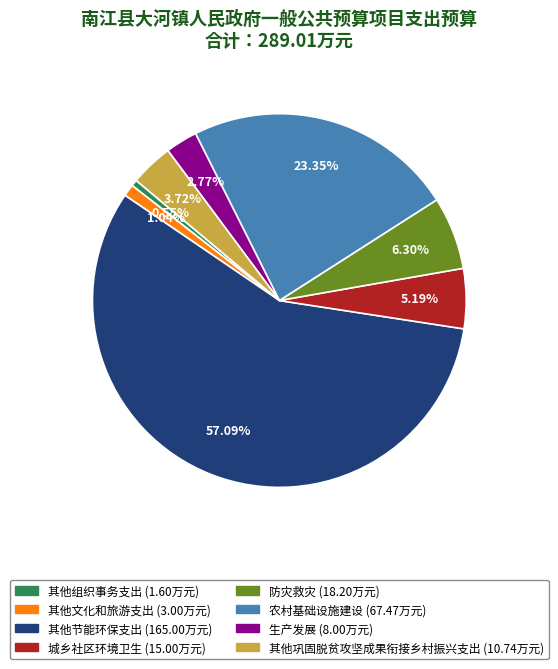

Is 其他节能环保支出 the majority of the pie?

Yes